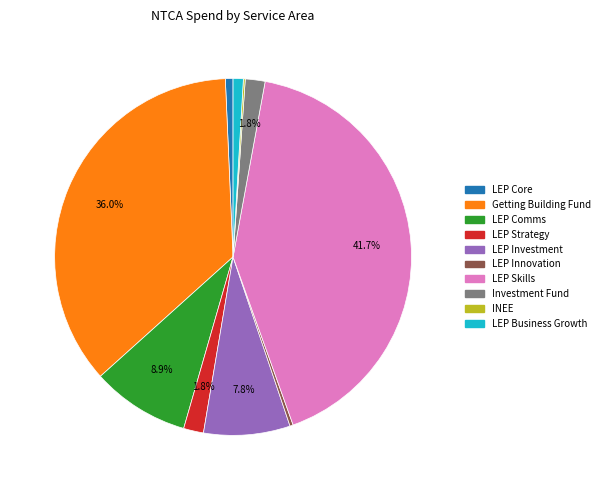

Which slice is the largest?

LEP Skills